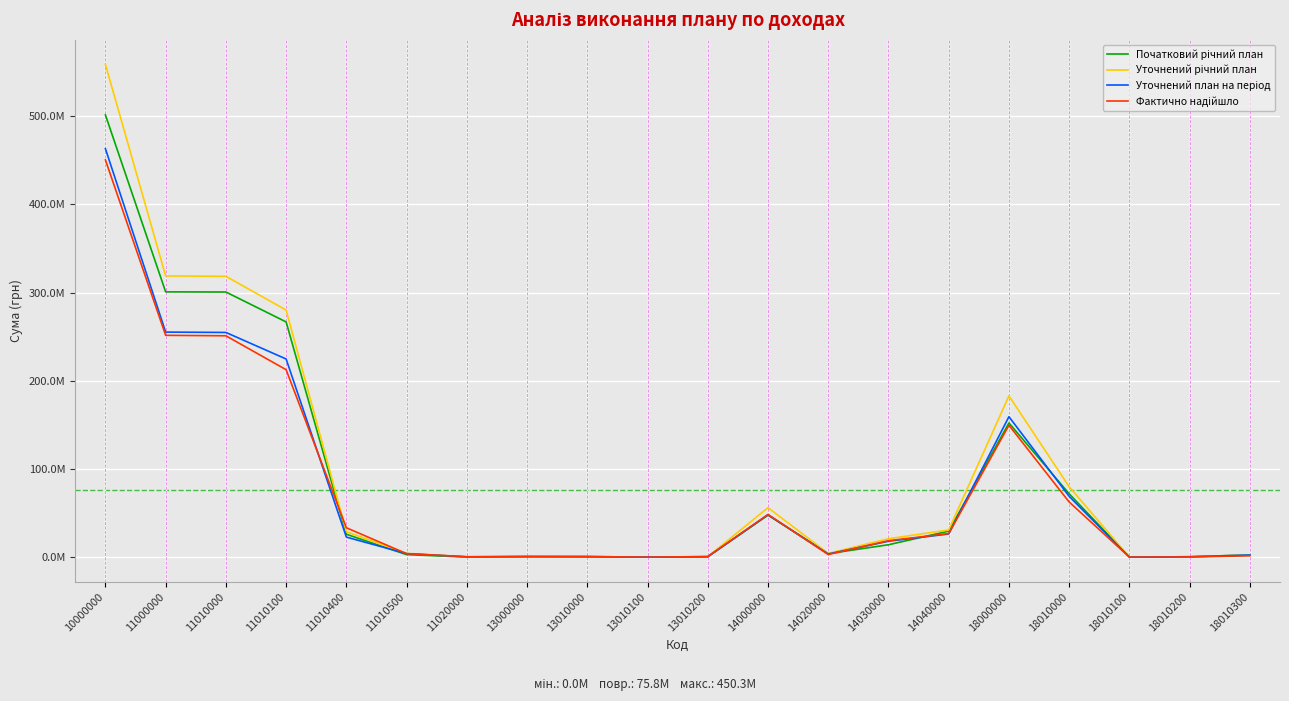

What is the value of the Фактично надійшло point at the 18th from the left?

42457.6